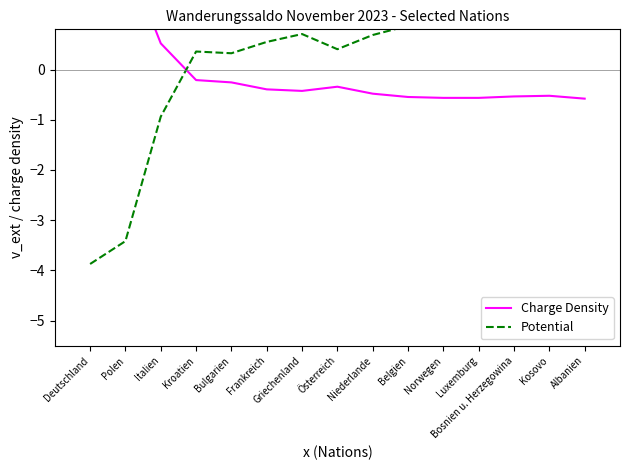

At which label does Charge Density reach its minimum?

Albanien